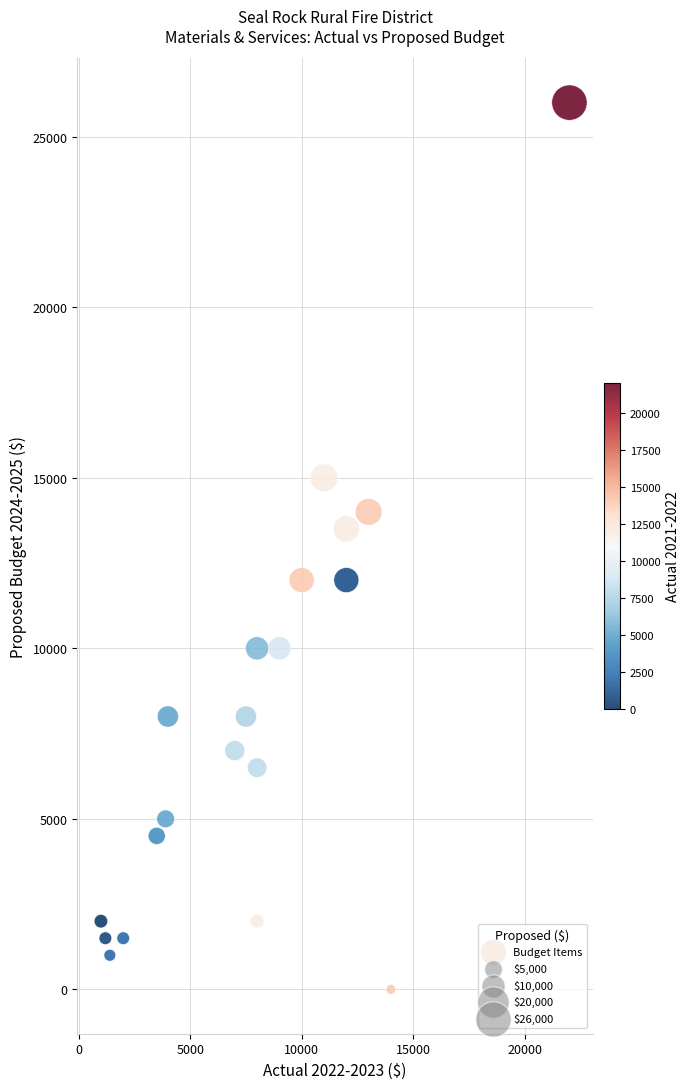

What Y value in the scatter plot is closest to 13000?

13500